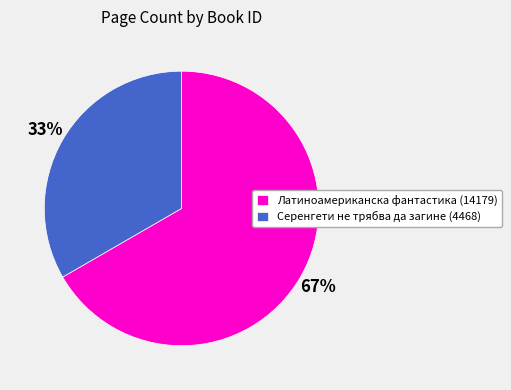

How many slices are in this pie chart?

2